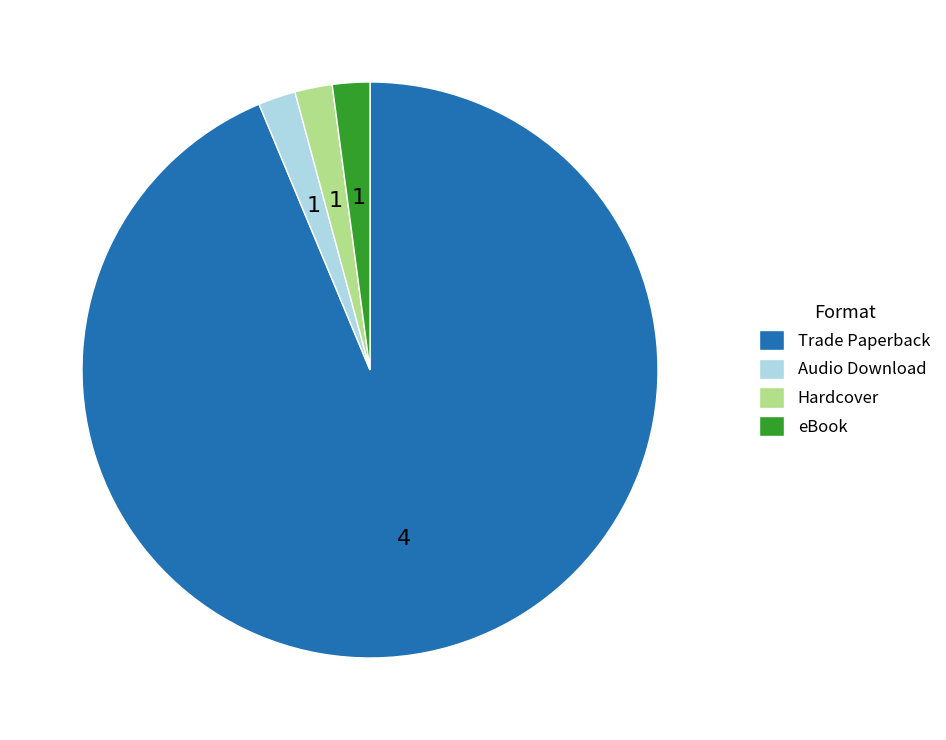

What is the largest slice in the pie chart?

Trade Paperback